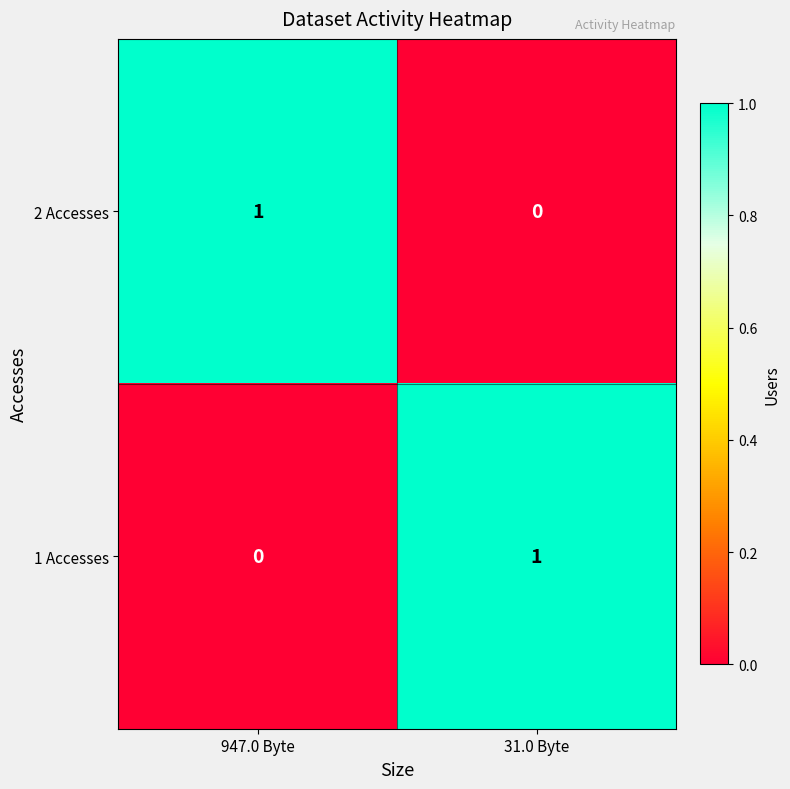

How many distinct data groups are displayed?

2